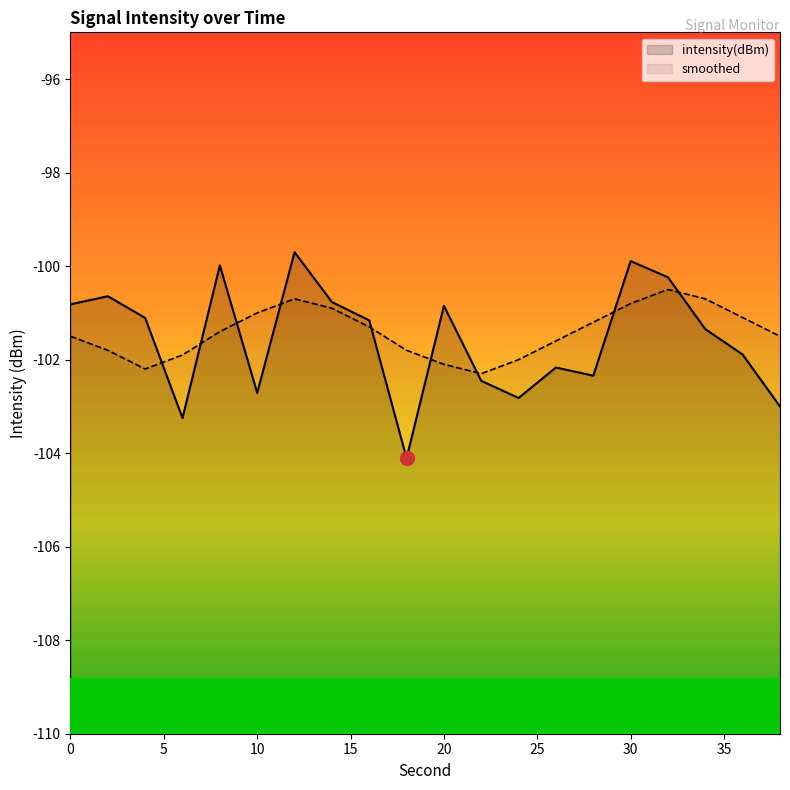

Rank the series by their average value, from lowest to highest.

intensity(dBm), smoothed